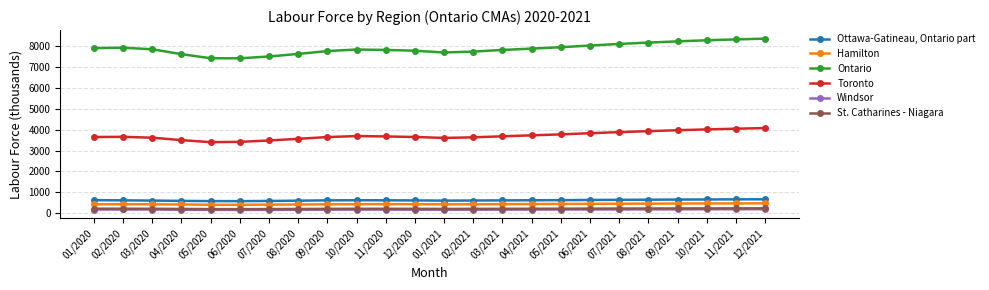

What are all the series names shown in the legend?

Ottawa-Gatineau, Ontario part, Hamilton, Ontario, Toronto, Windsor, St. Catharines - Niagara